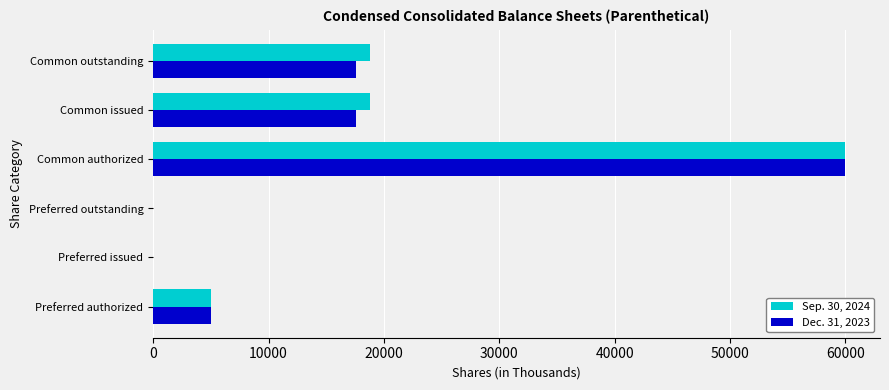

What is the greatest value displayed?

60000